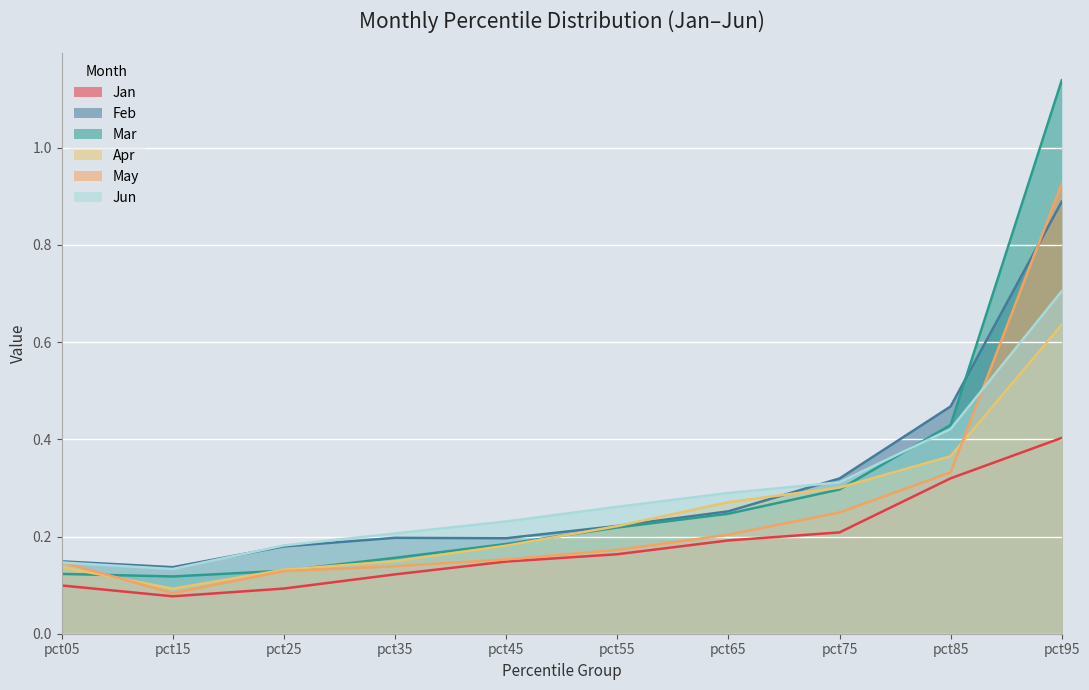

What is the sum of the Jan values at pct55 and pct85?

0.5